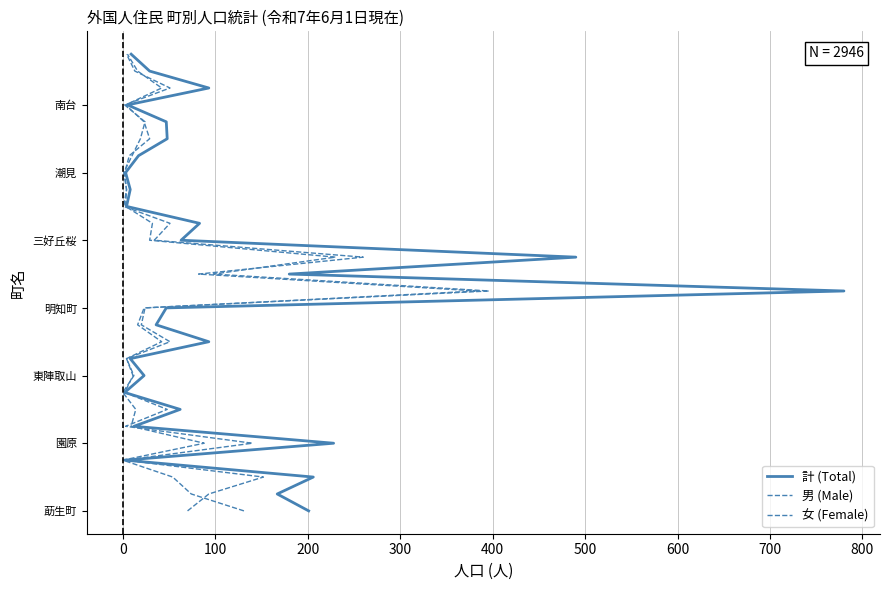

What are all the series names shown in the legend?

計 (Total), 男 (Male), 女 (Female)